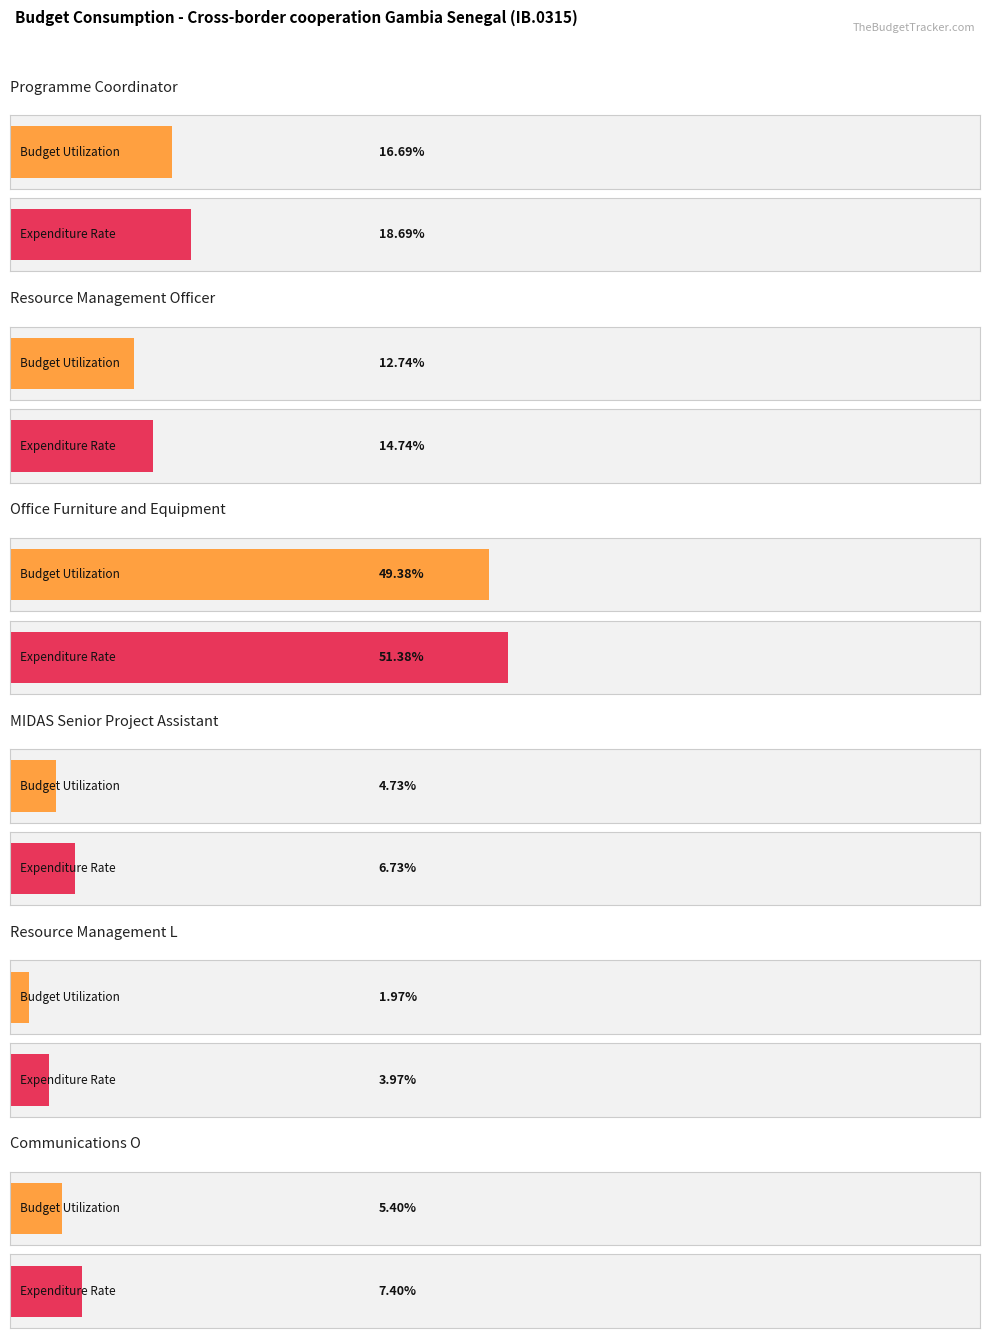

The value of Budget at Resource Management Officer is 17622.0. True or false?

False